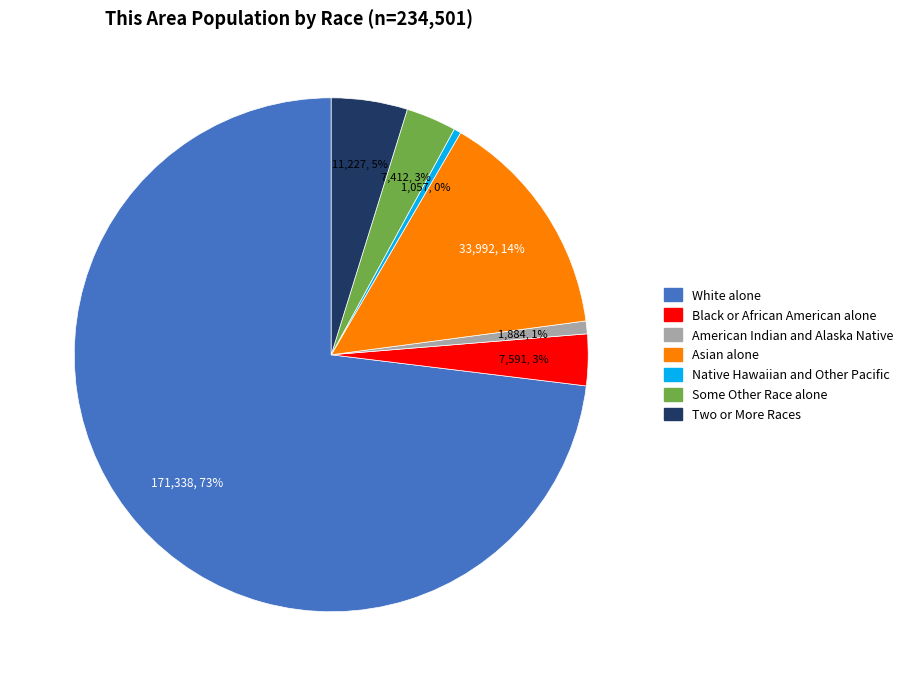

True or false: White alone accounts for 59% of the total.

False